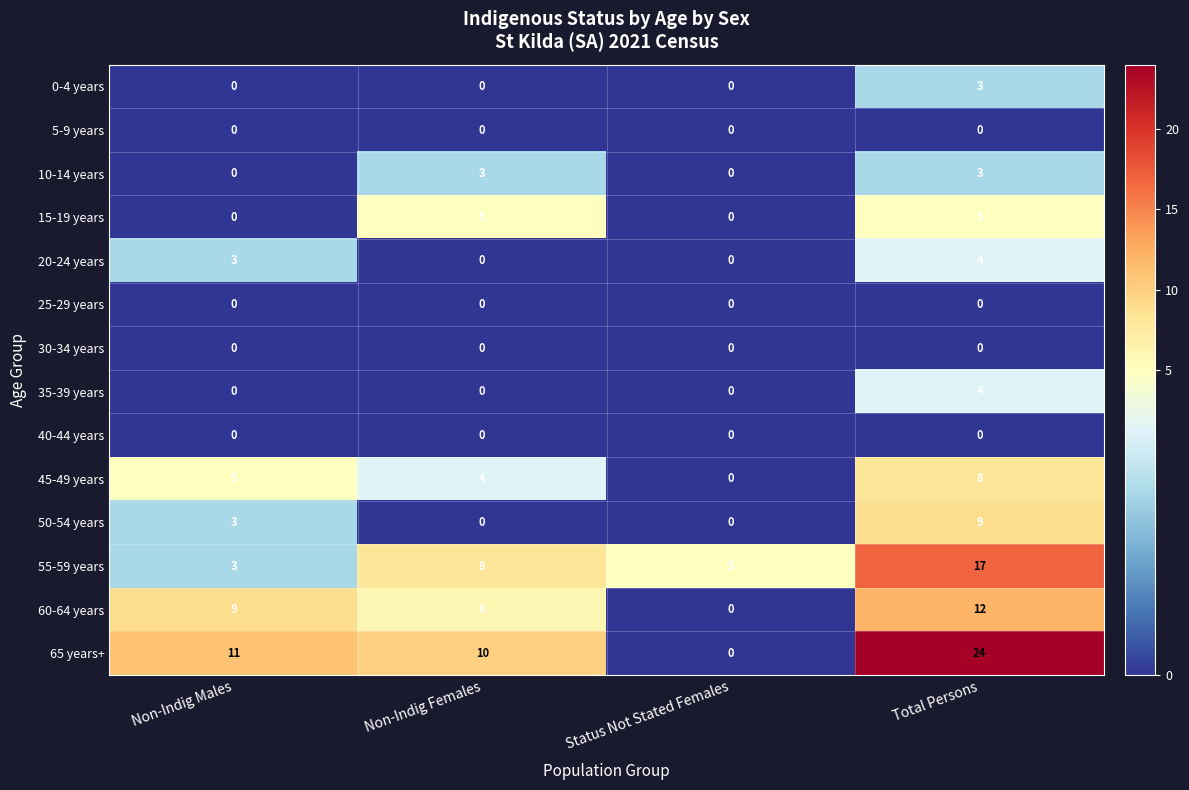

True or false: 30-34 years has a value of 0 at Non-Indig Females.

True